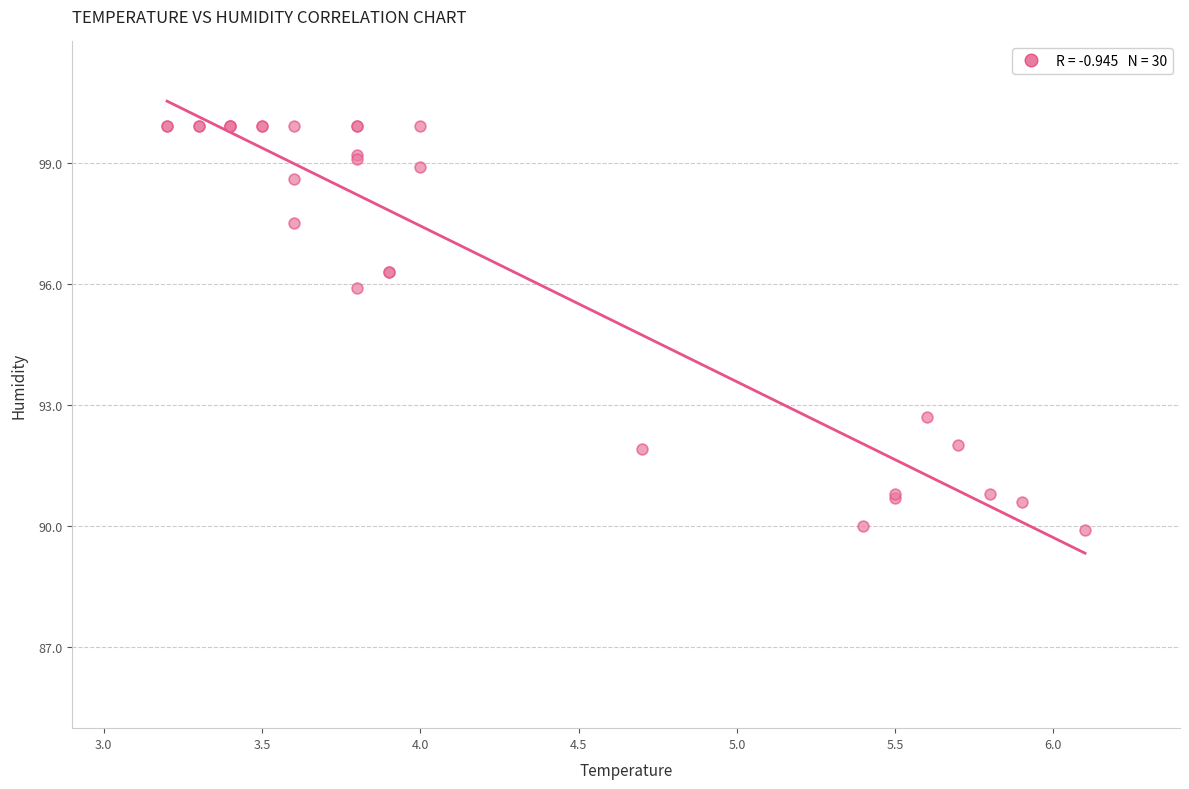

What Y value in the scatter plot is closest to 94?

92.7